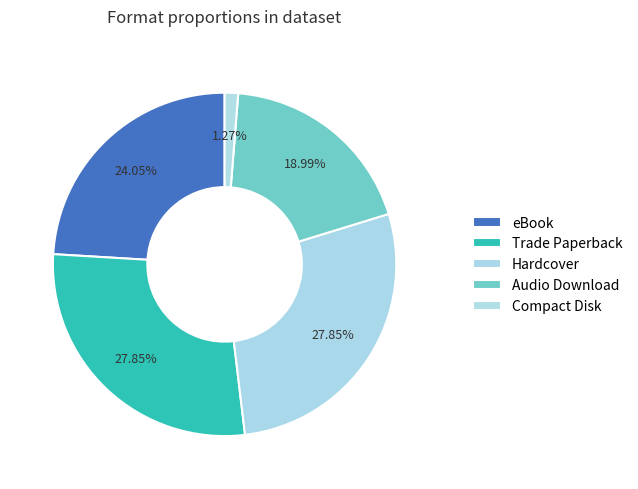

How many slices are in this pie chart?

5